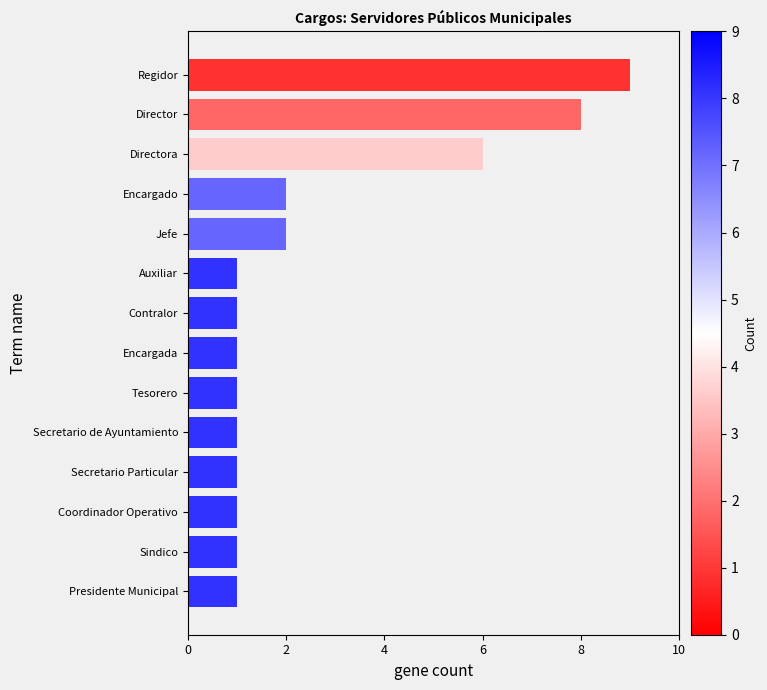

Count the number of categories in the chart.

14